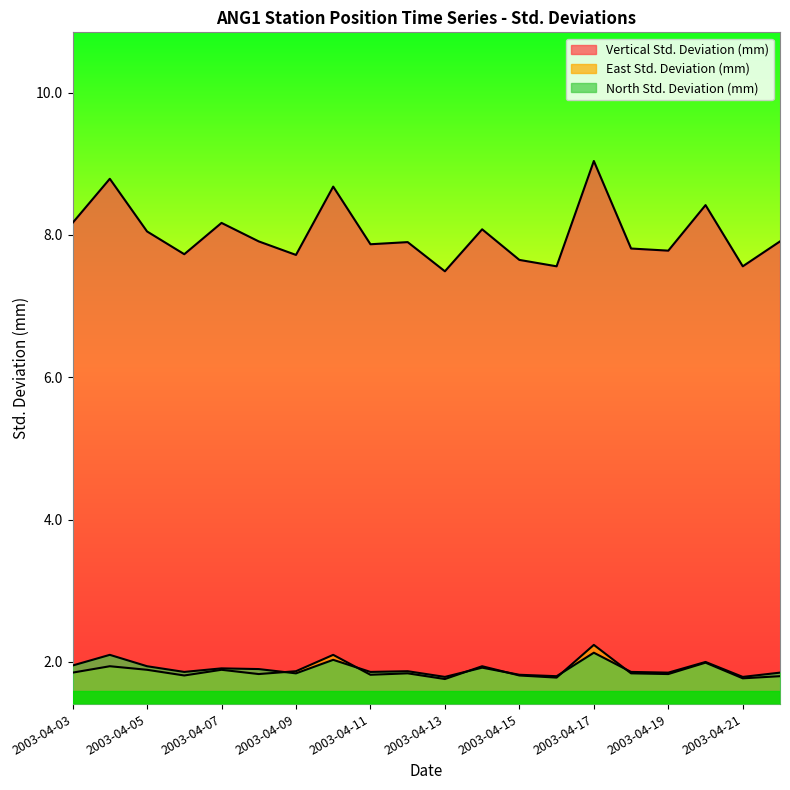

How many series are shown in this chart?

3